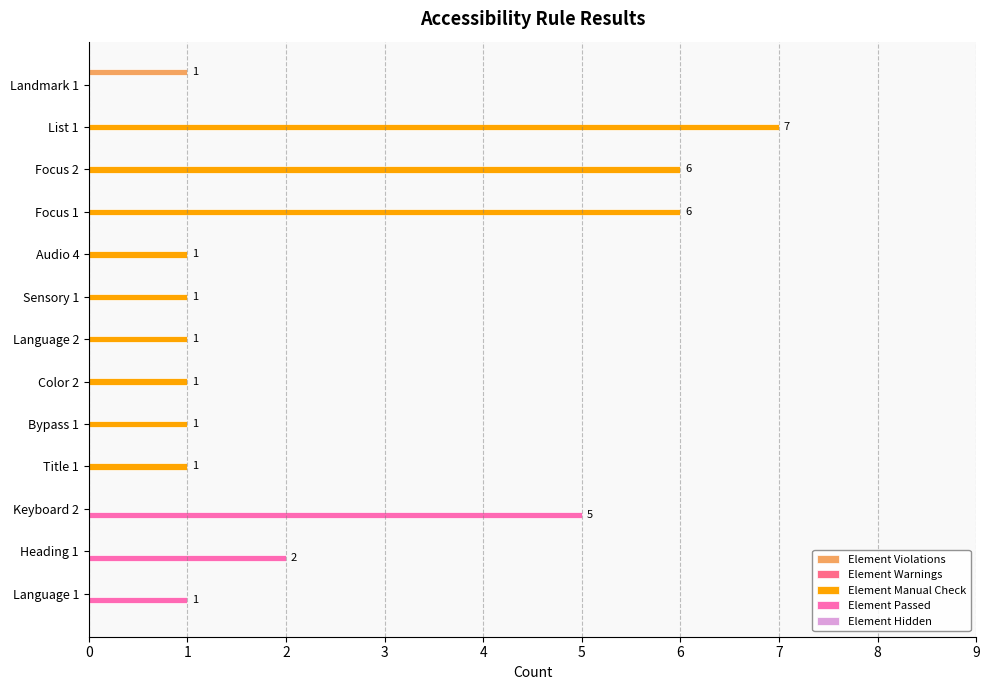

Between Focus 2 and Bypass 1, which series saw the biggest shift?

Element Manual Check